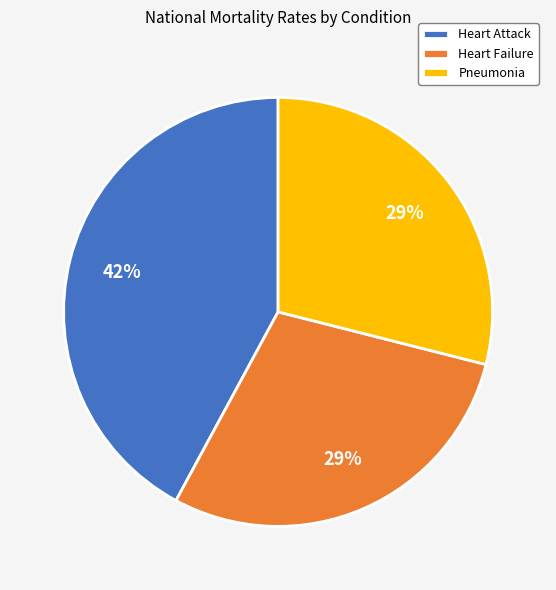

To the nearest percent, what is the difference between the largest and smallest slice percentages?

13%